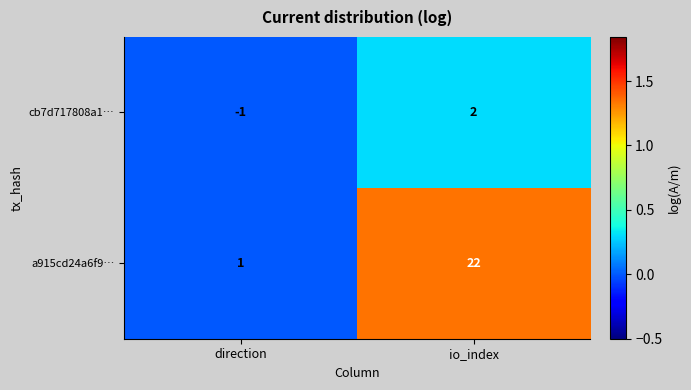

What is the sum of the a915cd24a6f9… values at io_index and direction?

23